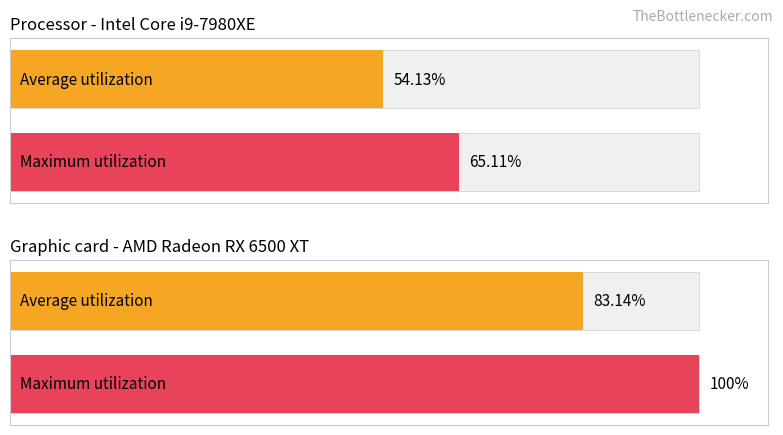

Reading left to right, transcribe all the data shown in this chart.

Average utilization: 54.1	83.1
Maximum utilization: 65.1	100.0